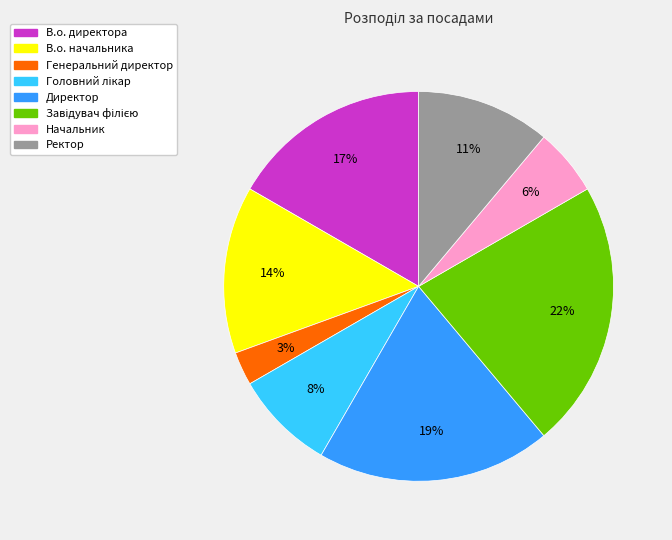

What is the smallest slice in the pie chart?

Генеральний директор